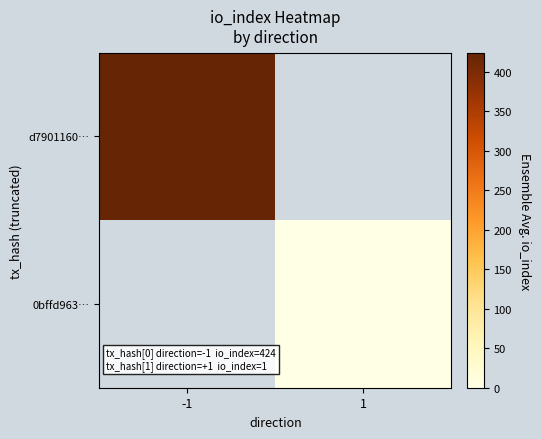

Reading left to right, what are all the values shown in this chart?

d7901160…: -1=424	1=0
0bffd963…: -1=0	1=1